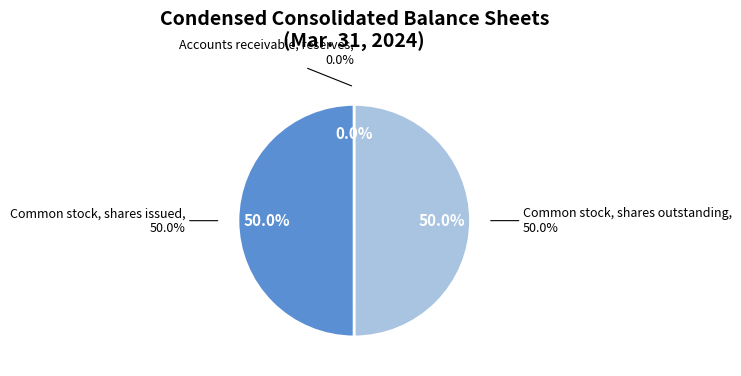

To the nearest percent, what is the combined percentage of Accounts receivable, reserves and Common stock, shares issued?

50%